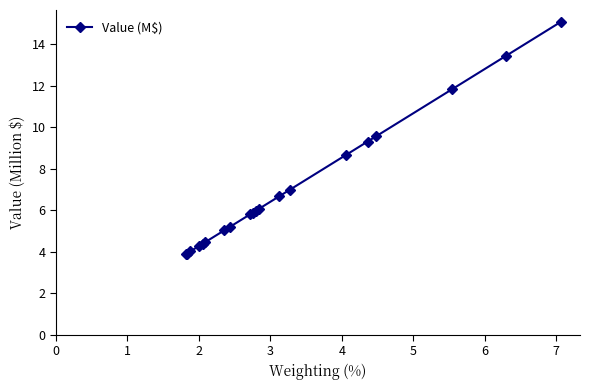

What is the maximum value shown in the chart?

15.1